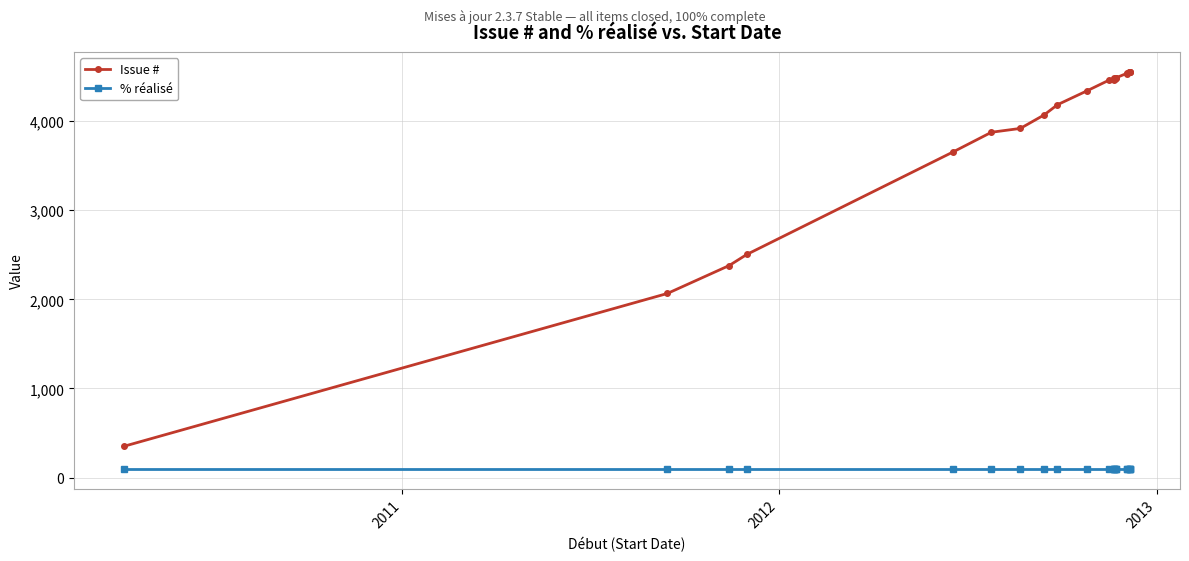

Reading left to right, transcribe all the data shown in this chart.

Issue #: 353	2066	2380	2504	3655	3875	3918	4069	4184	4342	4460	4467	4466	4481	4476	4482	4487	4535	4532	4547	4553	4554	4552
% réalisé: 100	100	100	100	100	100	100	100	100	100	100	100	100	100	100	100	100	100	100	100	100	100	100